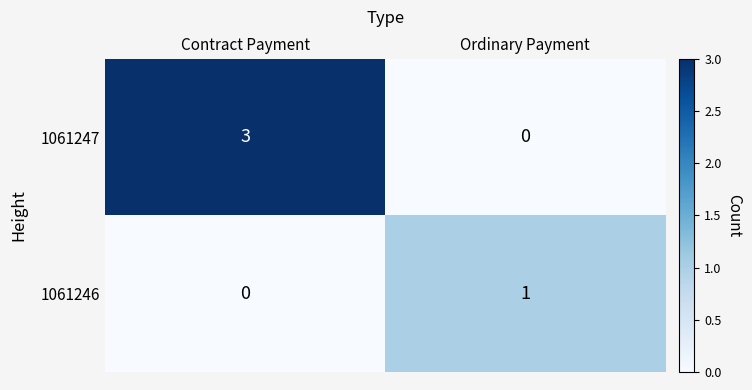

At which label does 1061247 reach its peak?

Contract Payment